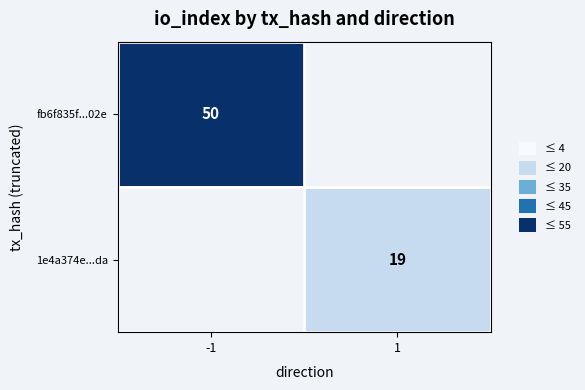

Is the value of fb6f835f...02e at -1 greater than the value of 1e4a374e...da at 1?

Yes